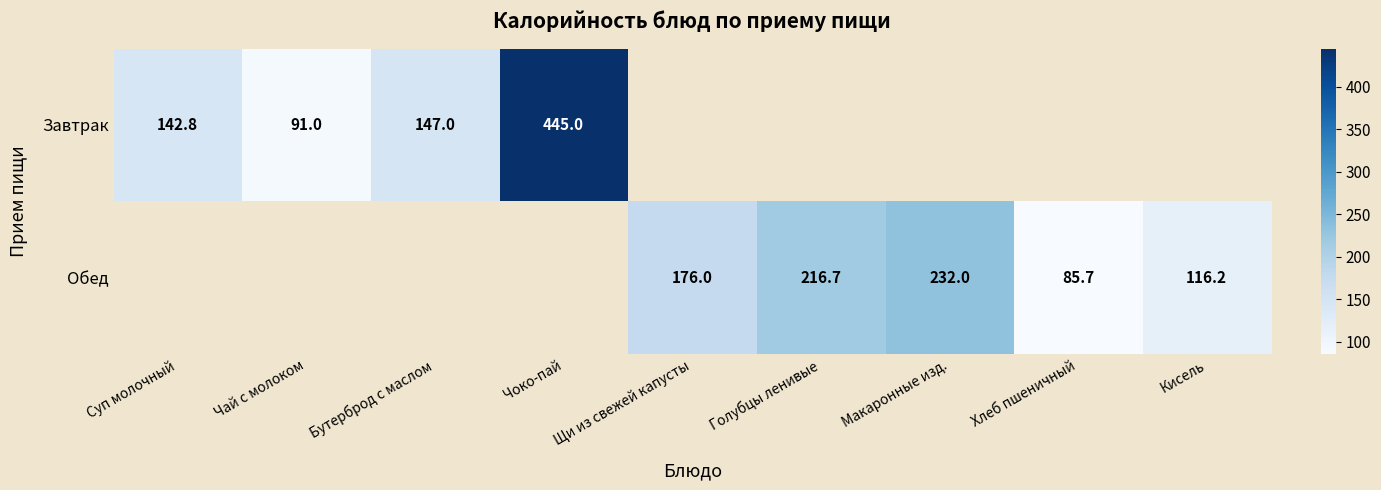

Is it true that Обед equals 176.0 at Щи из свежей капусты?

True